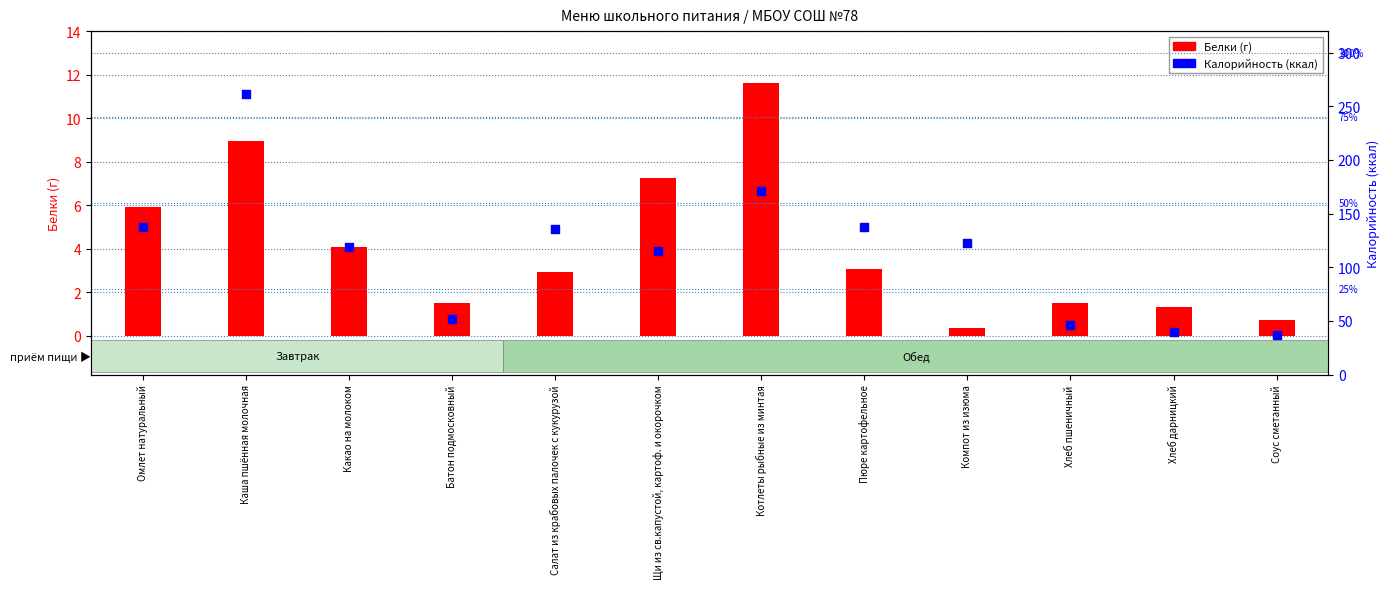

Which series contains the highest Y value?

Калорийность (ккал)